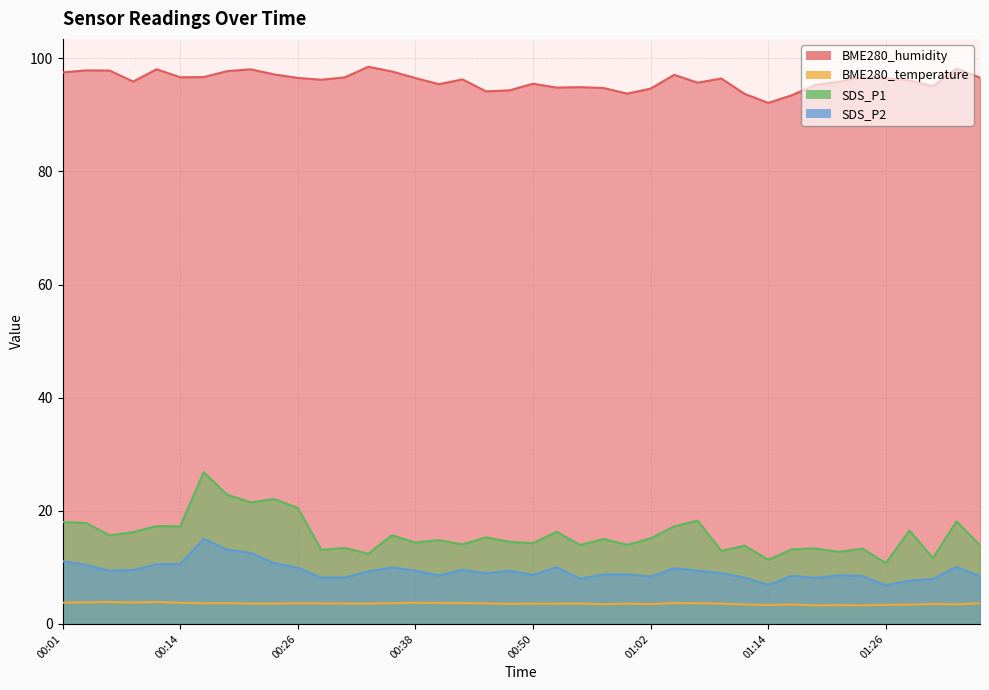

What position from the right is 00:33?

27